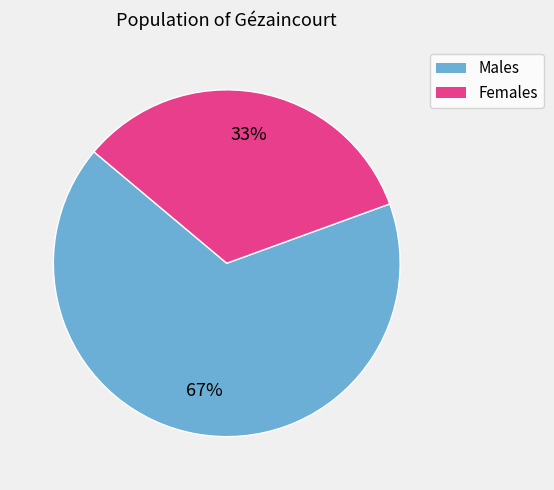

Is there any slice that represents more than half of the pie?

Yes